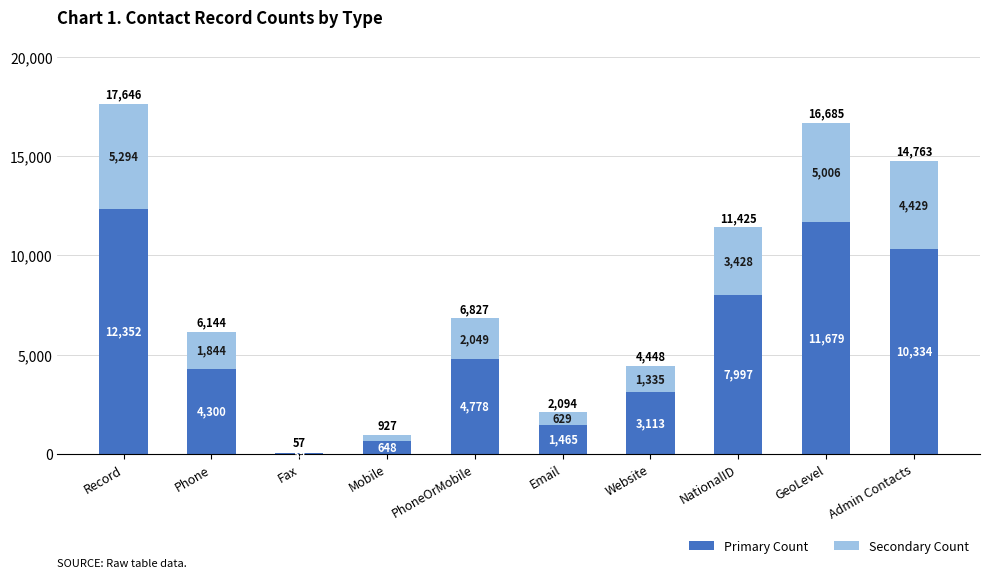

What value does the Primary Count series have at NationalID, to the nearest 10?

8000